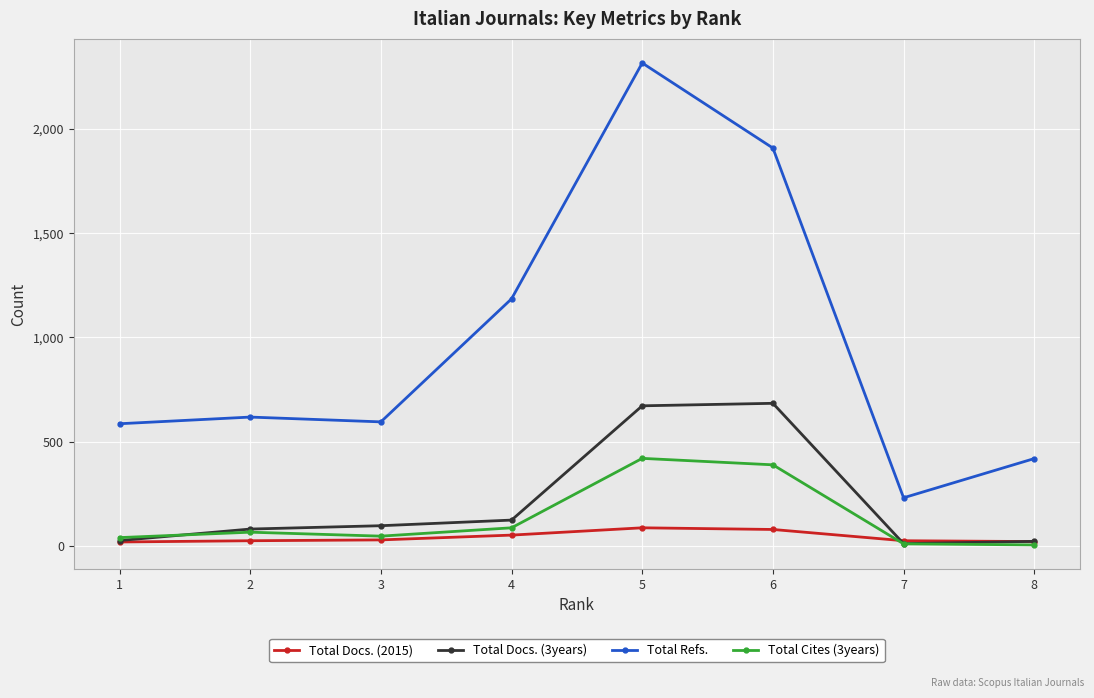

What is the greatest value displayed?

2316